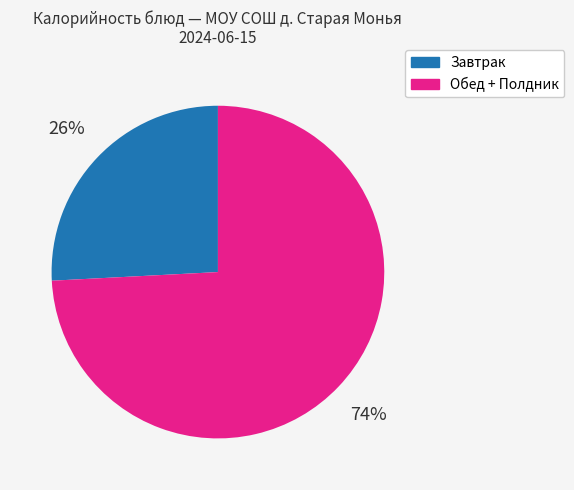

To the nearest percent, what is the average slice percentage?

50%